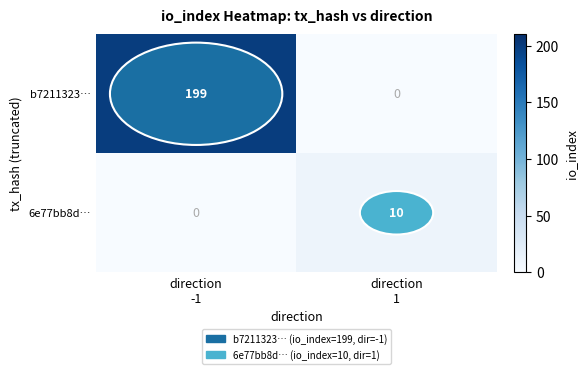

How many data points does each series have?

2